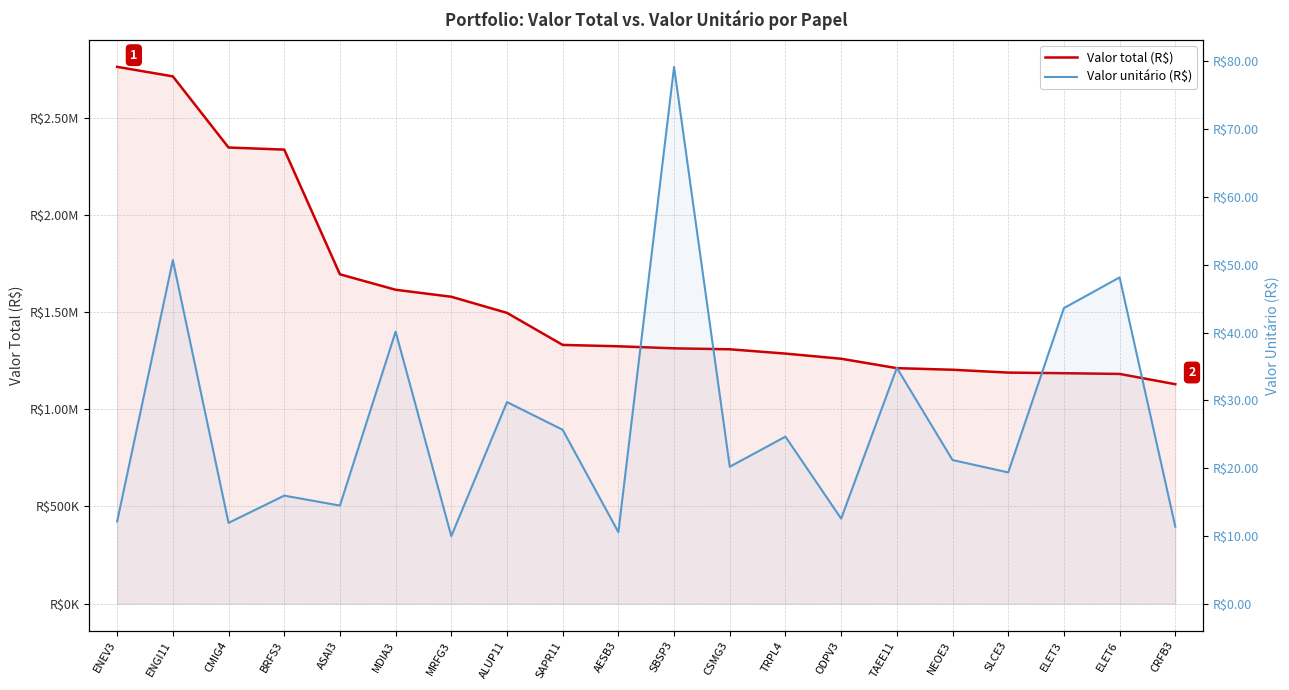

What is the value of the Valor total (R$) point at the 5th from the left?

1693959.5